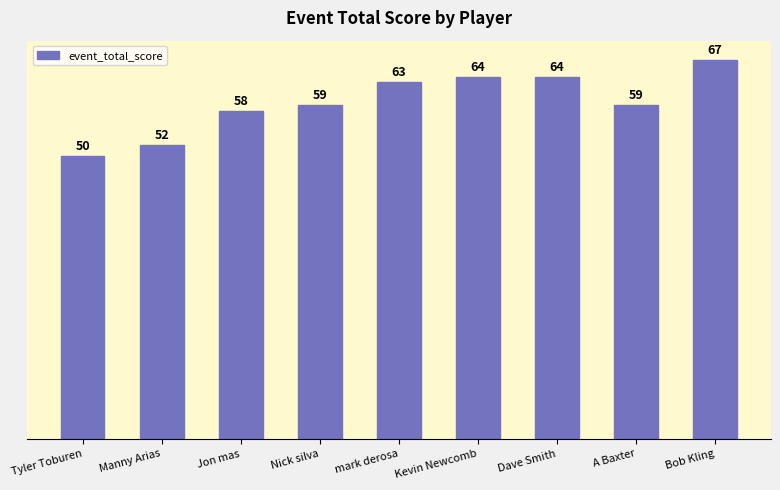

The chart shows a value of 96 at Bob Kling. True or false?

False